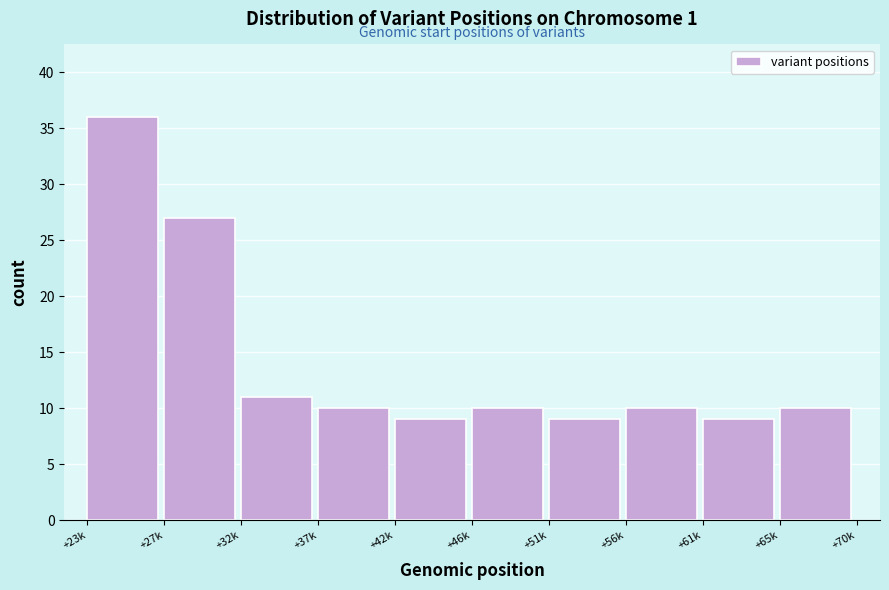

Reading left to right, transcribe all the data shown in this chart.

+23k=36	+27k=27	+32k=11	+37k=10	+42k=9	+46k=10	+51k=9	+56k=10	+61k=9	+65k=10